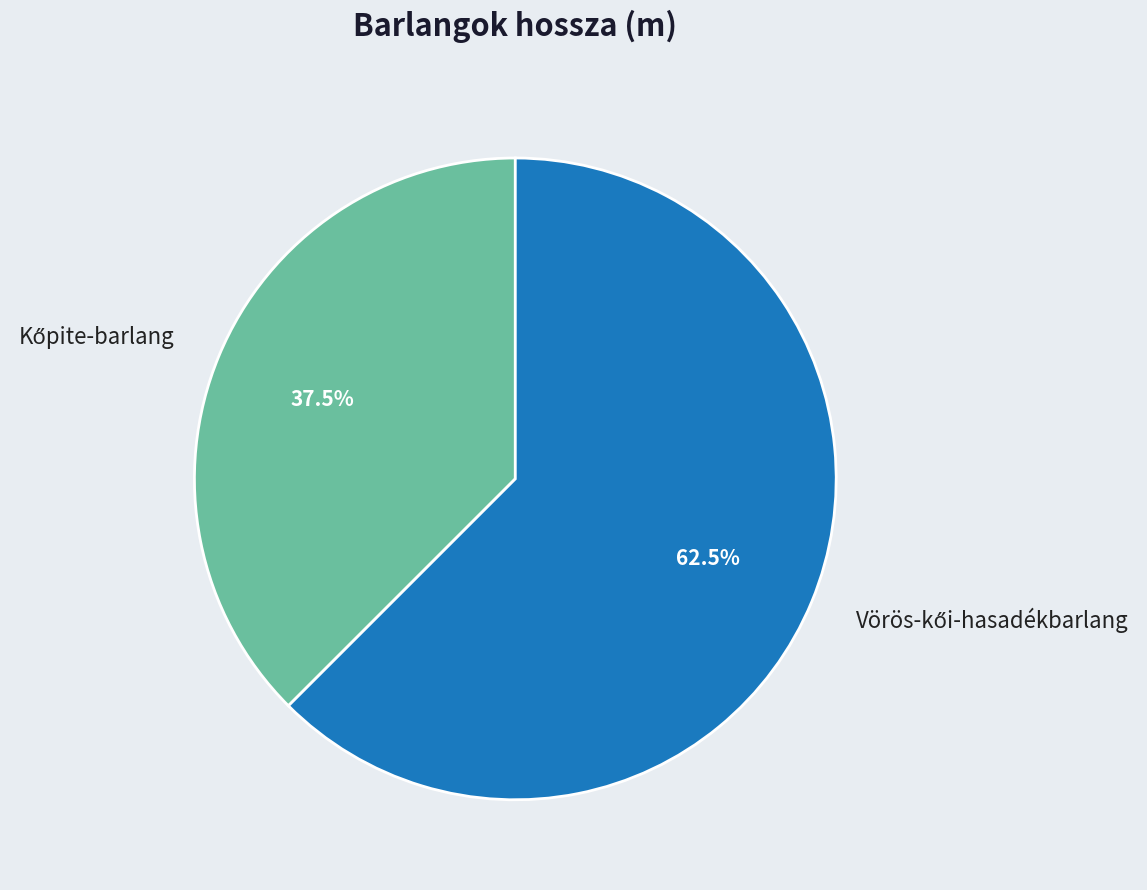

Is there a majority slice in this chart?

Yes